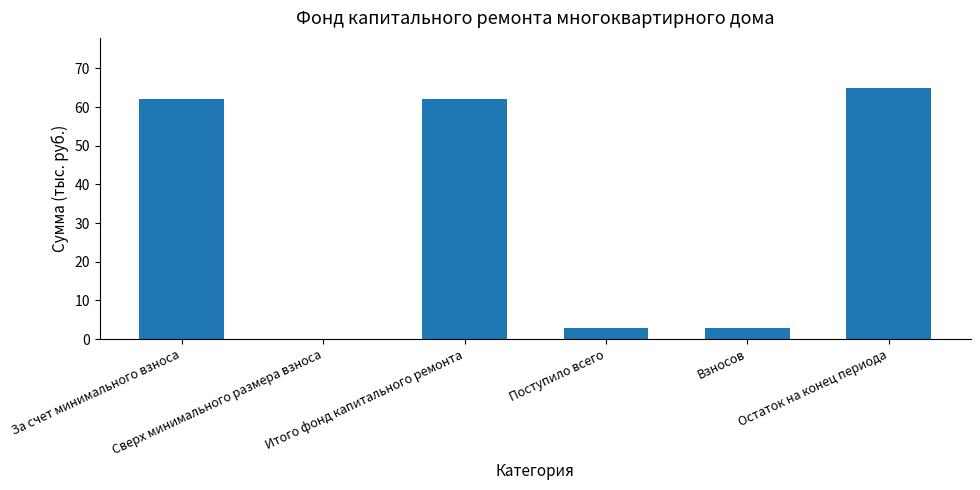

What is the sum of all values?

194.8